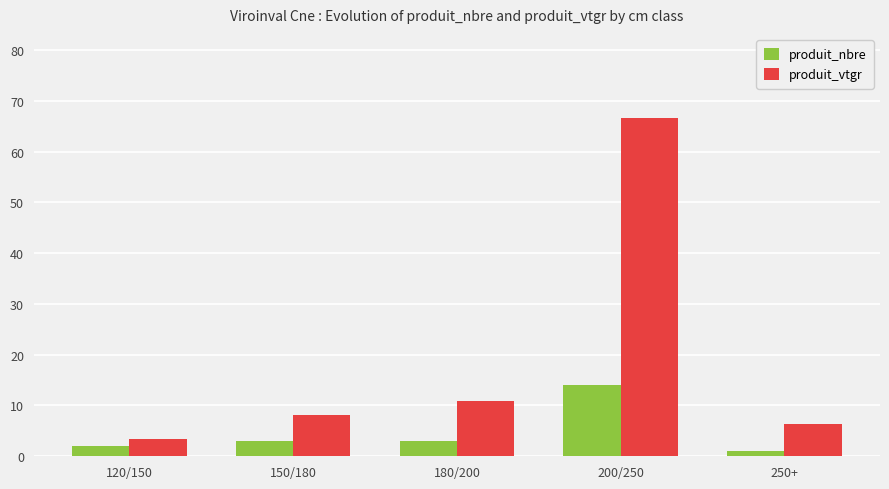

Rank the series at 200/250 from lowest to highest value.

produit_nbre, produit_vtgr